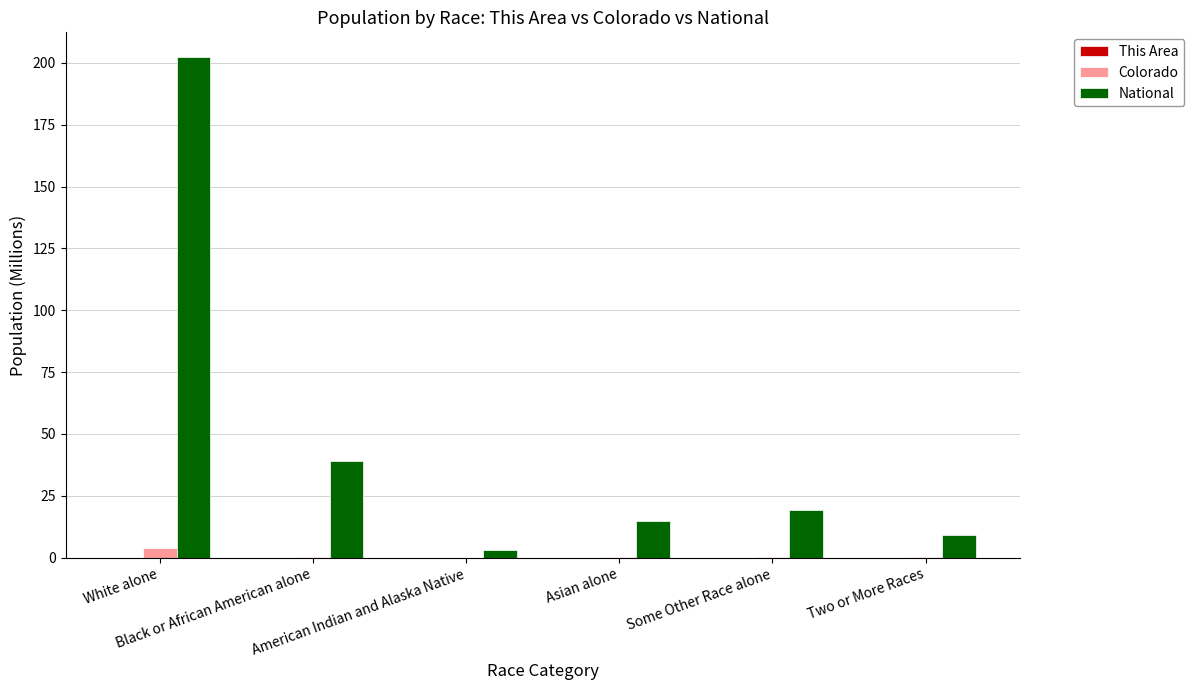

What is the sum of all National values?

286.9